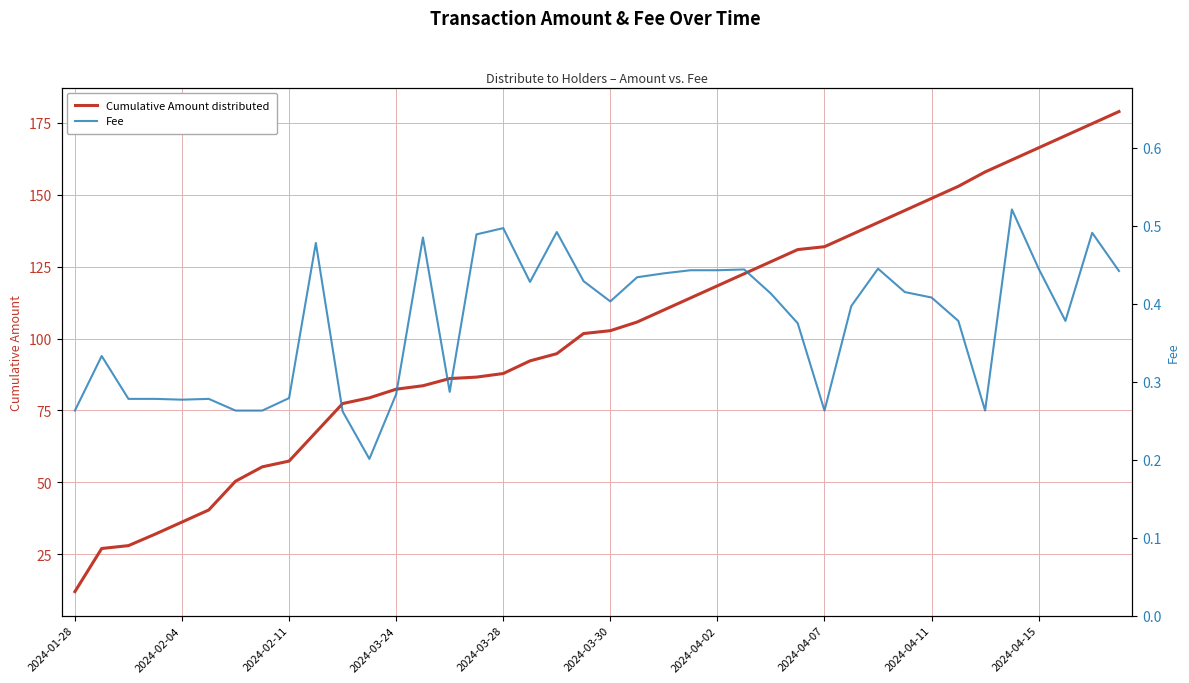

Which series has the largest range (max minus min)?

Cumulative Amount distributed